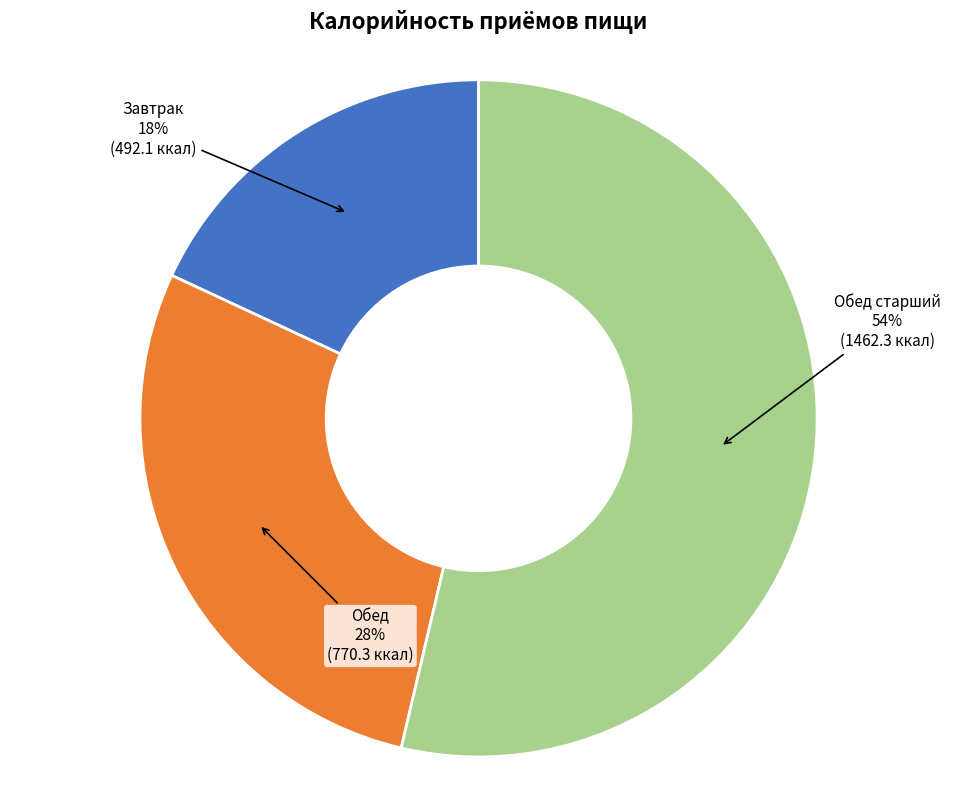

To the nearest percent, what is the average slice percentage?

33%